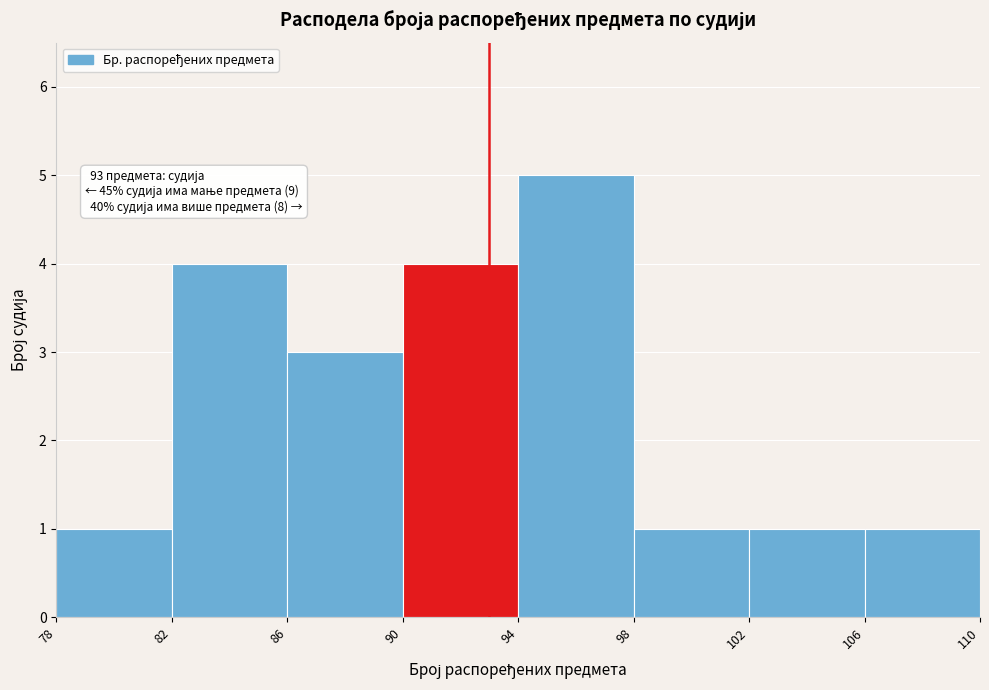

Over which range of the x-axis is the bar tallest?

94 to 98